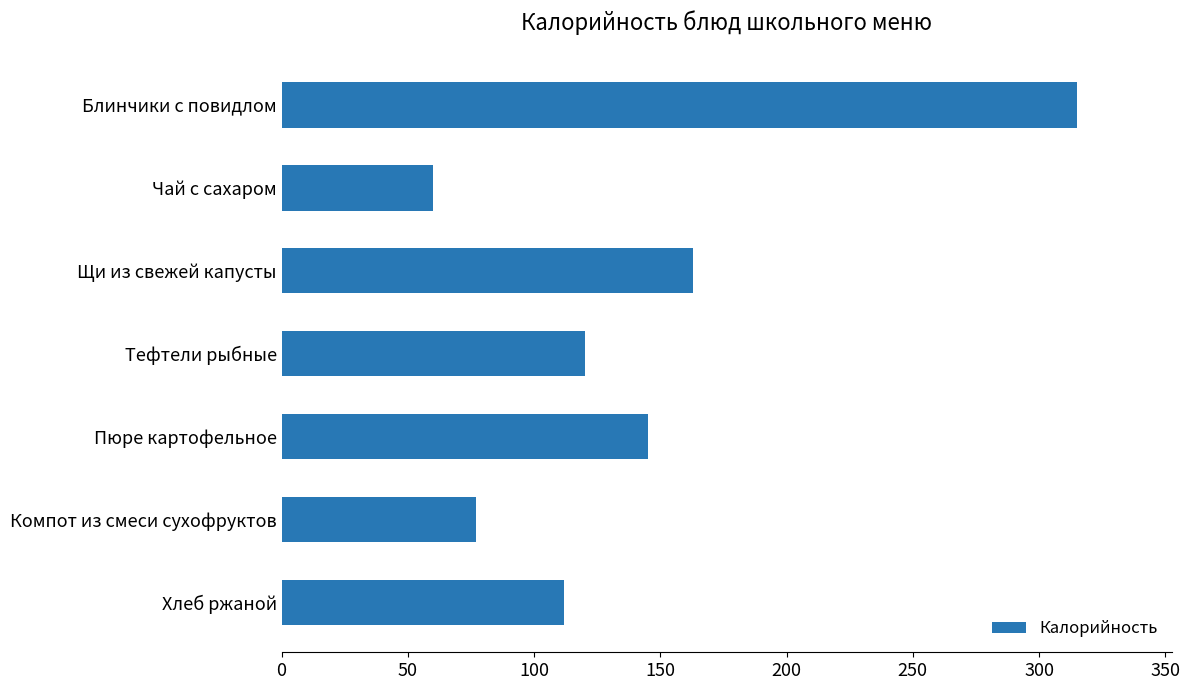

Which label corresponds to the smallest value in the chart?

Чай с сахаром